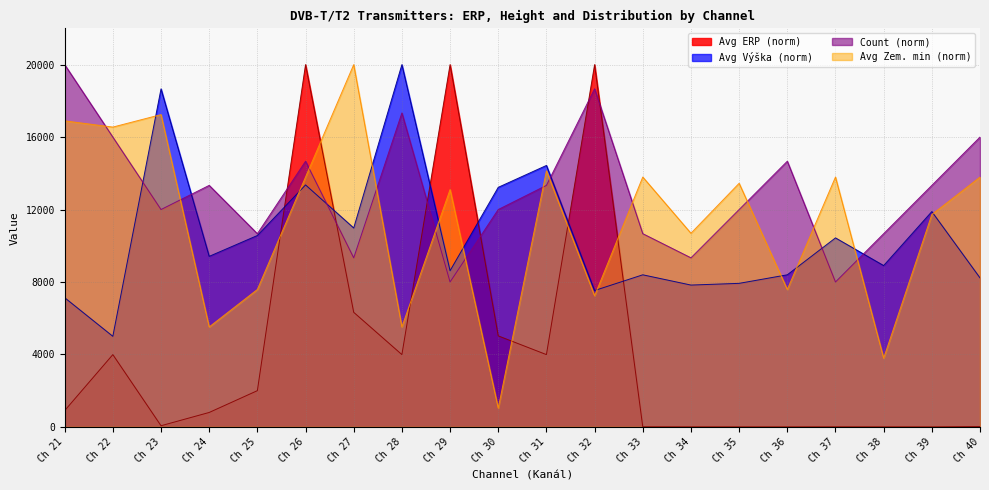

Where is Avg ERP (norm) nearest to the value 10000?

Ch 27